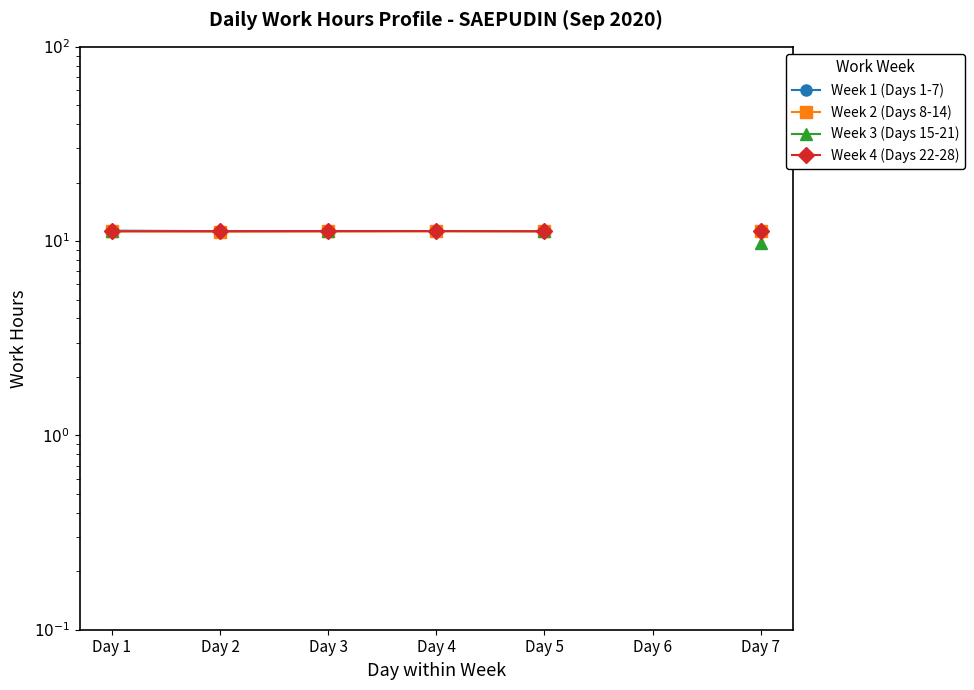

Does the chart have visible grid lines?

No